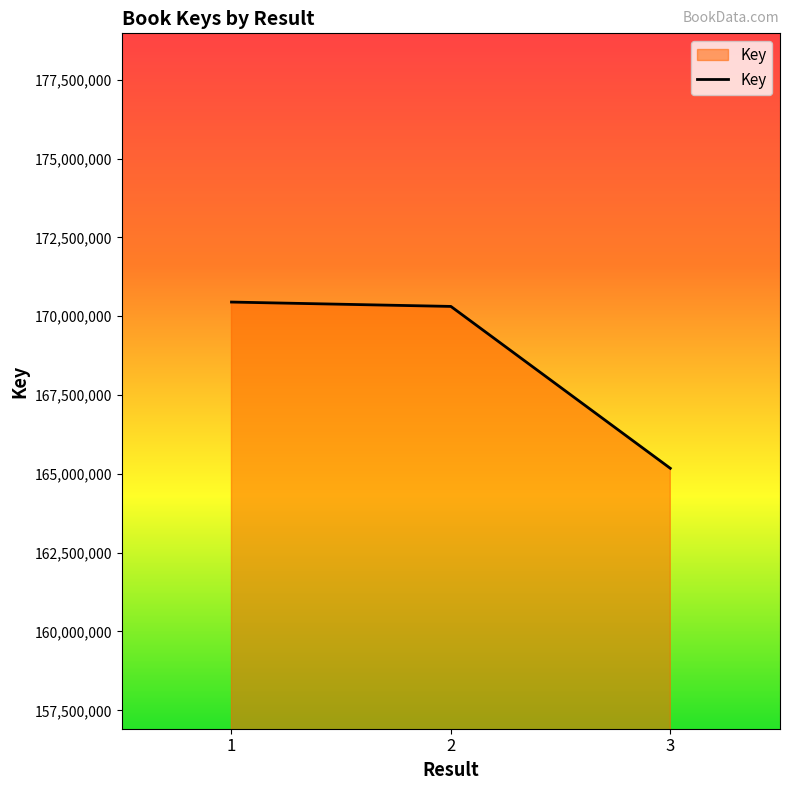

The value at 2 is 170309176. True or false?

True